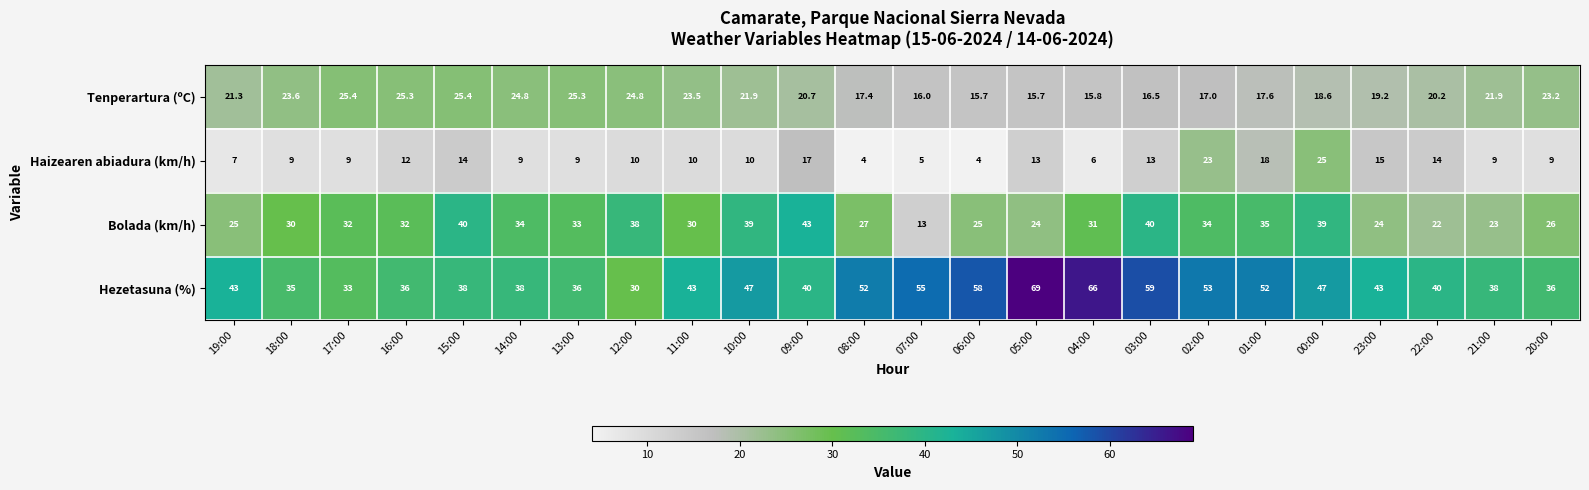

List the series in order of their overall mean, highest first.

Hezetasuna (%), Bolada (km/h), Tenperartura (ºC), Haizearen abiadura (km/h)